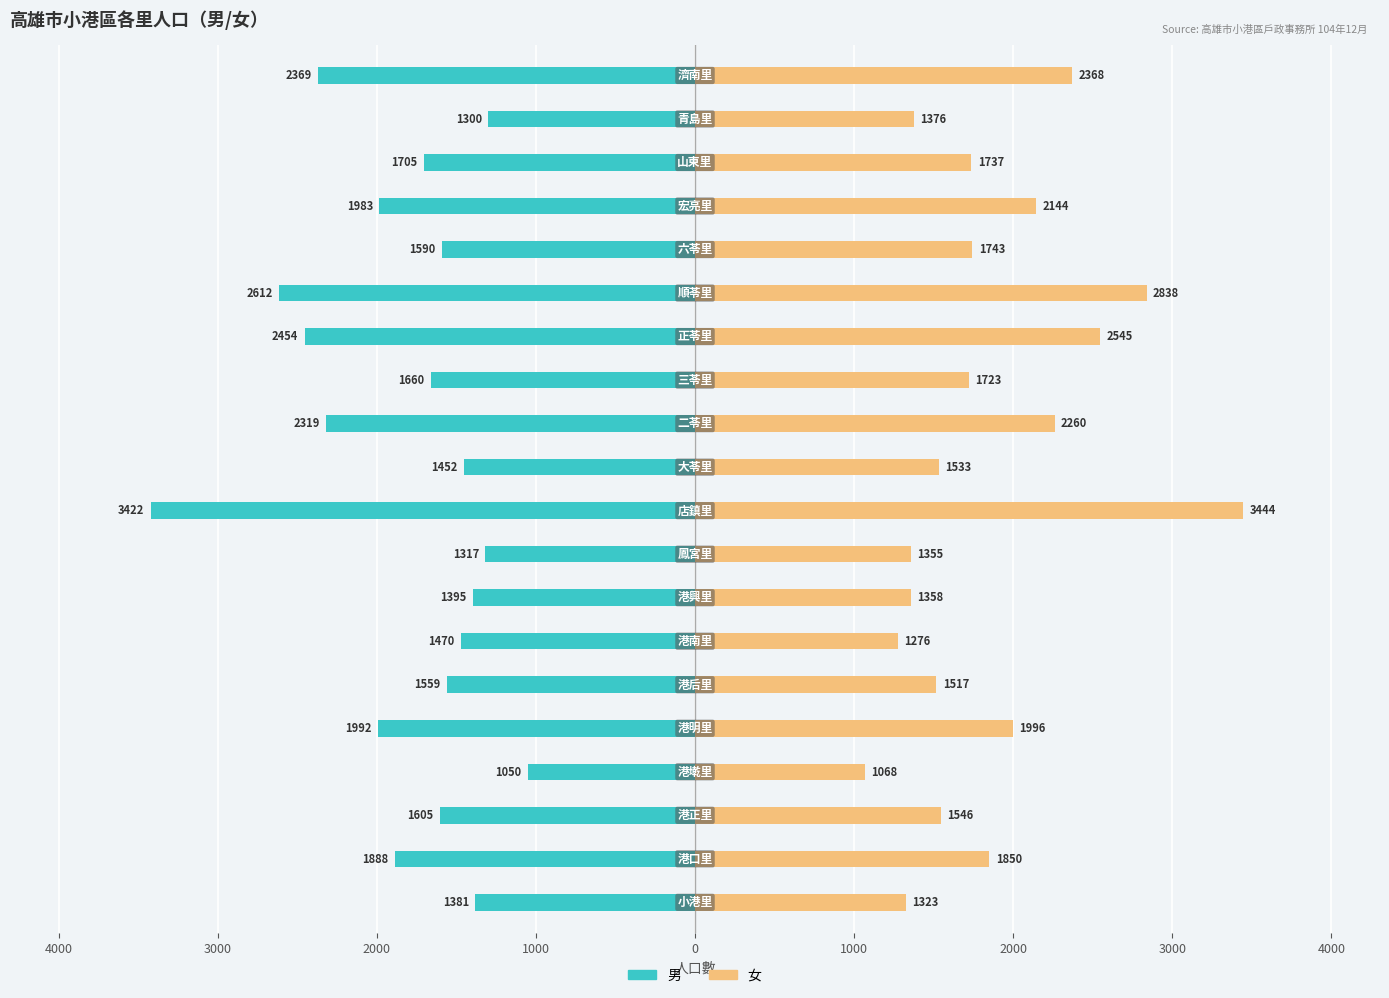

Between 1000 and 19, which is larger?

1000